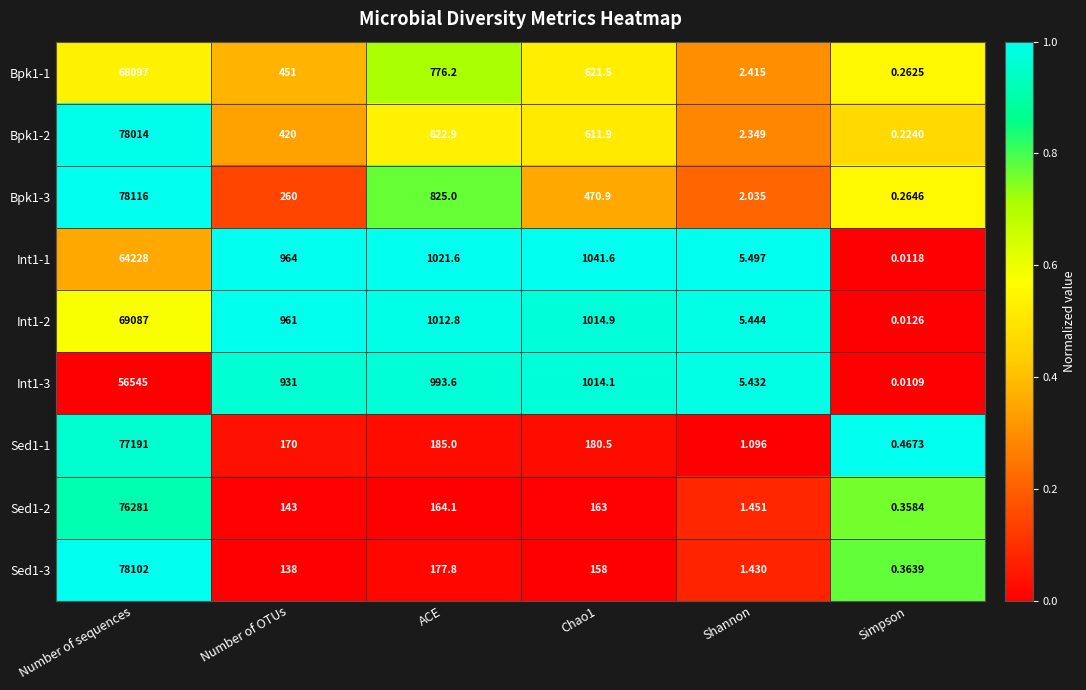

What is the maximum value shown in the chart?

78116.0